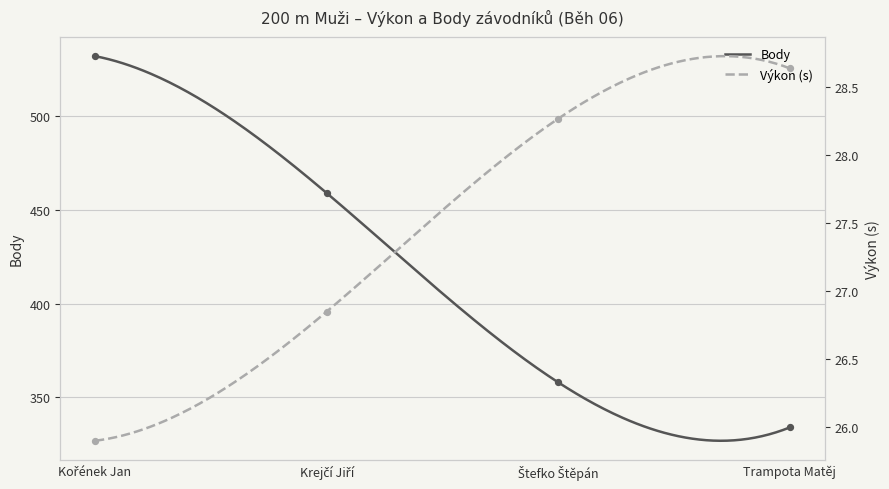

Which series has the widest spread of Y values?

Body